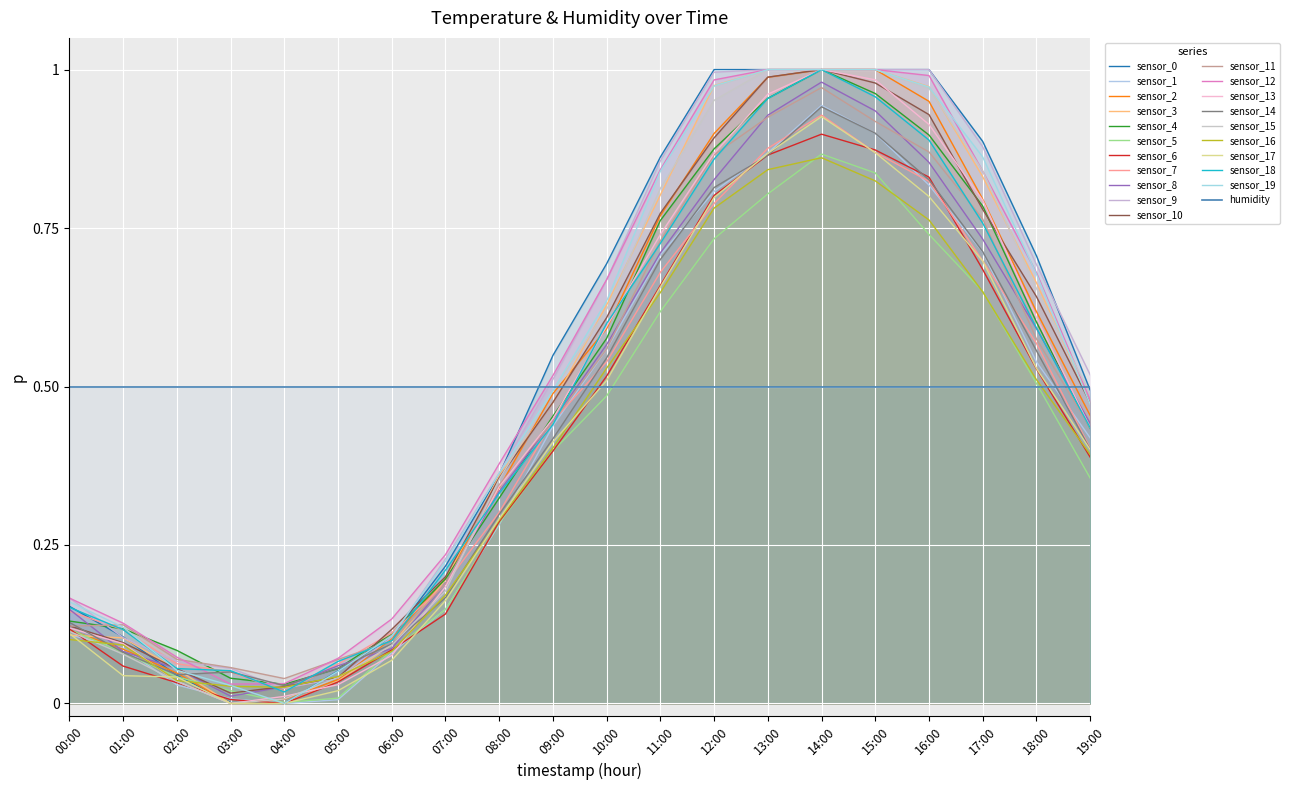

True or false: the data has more than 2 interior local peaks.

False